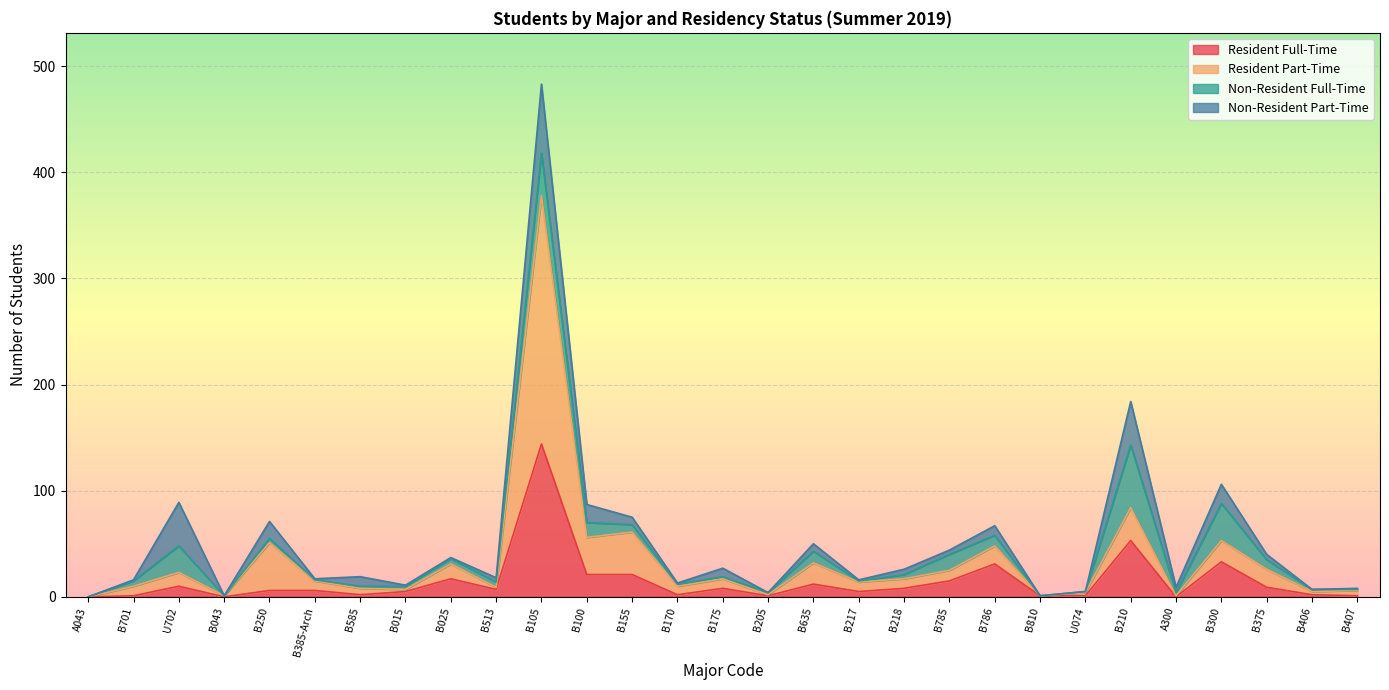

At which category is the sum across all series the highest?

B105